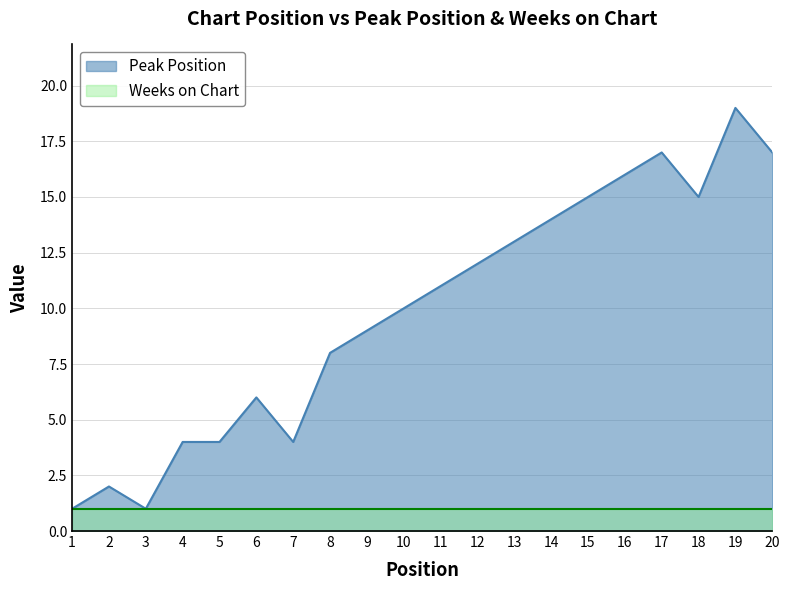

Rank the categories by value from lowest to highest.

1, 3, 2, 4, 5, 7, 6, 8, 9, 10, 11, 12, 13, 14, 15, 18, 16, 17, 20, 19